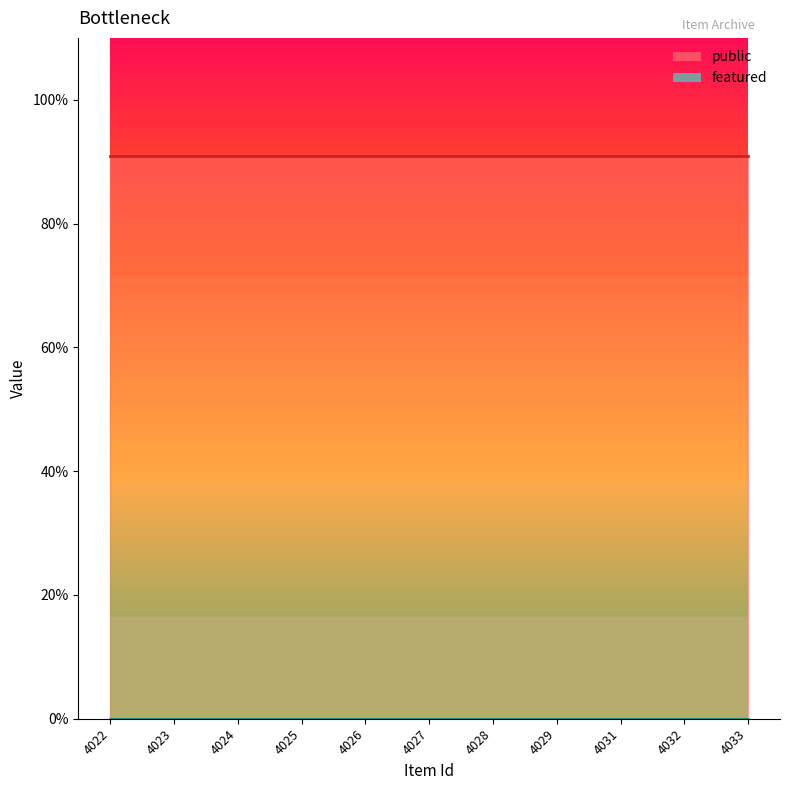

At 4032, list the series in order from smallest to largest.

featured line, public line